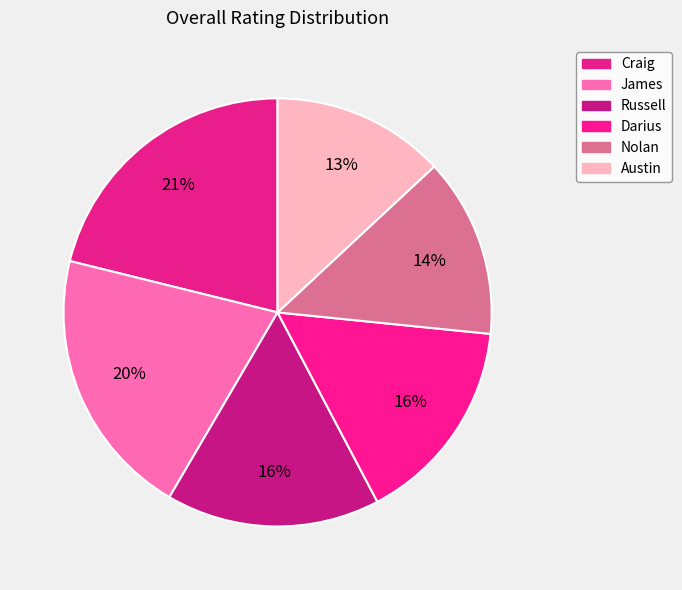

How many segments does this pie chart have?

6